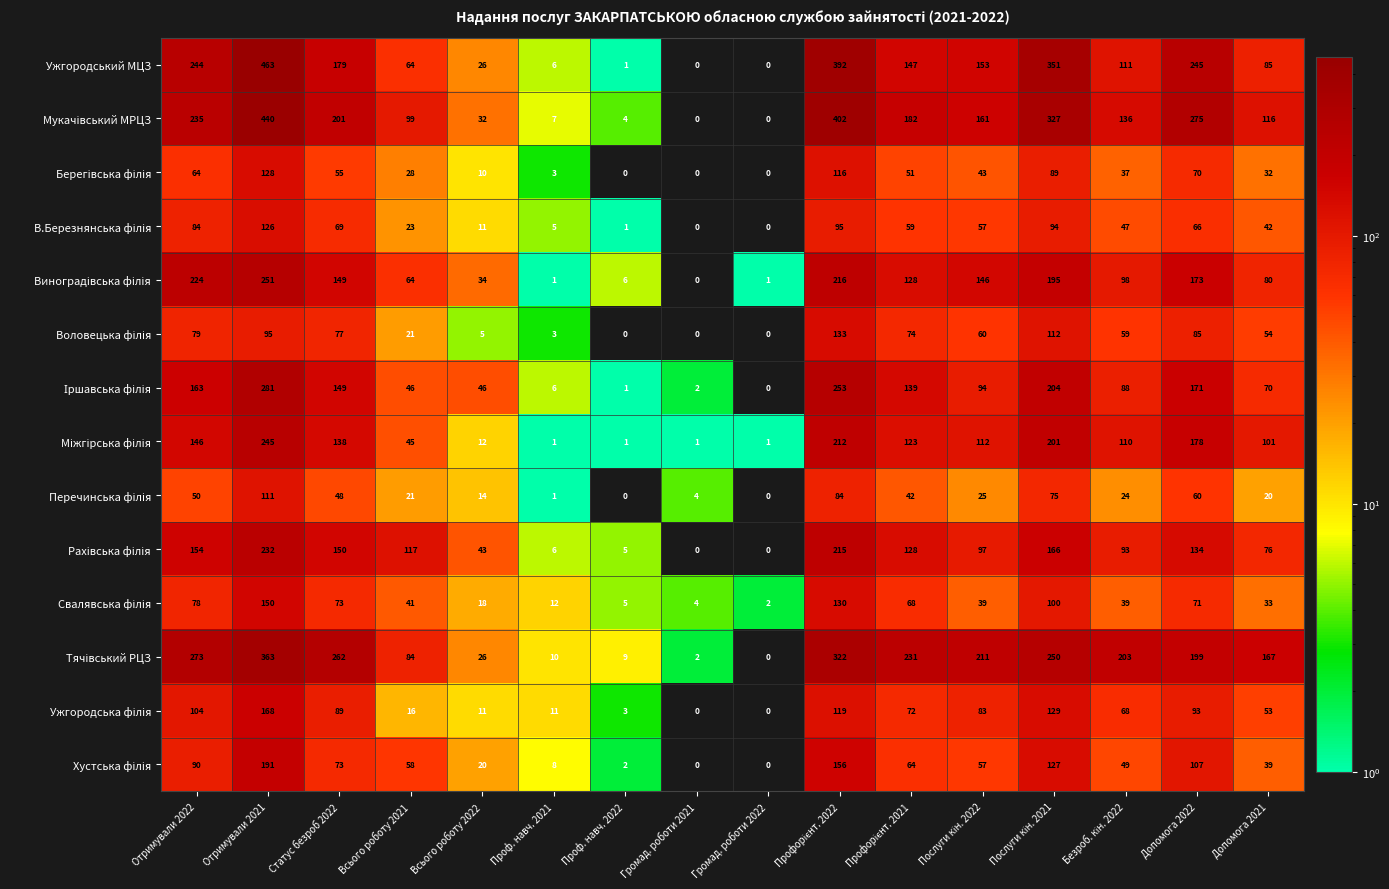

Count the number of categories in the chart.

16